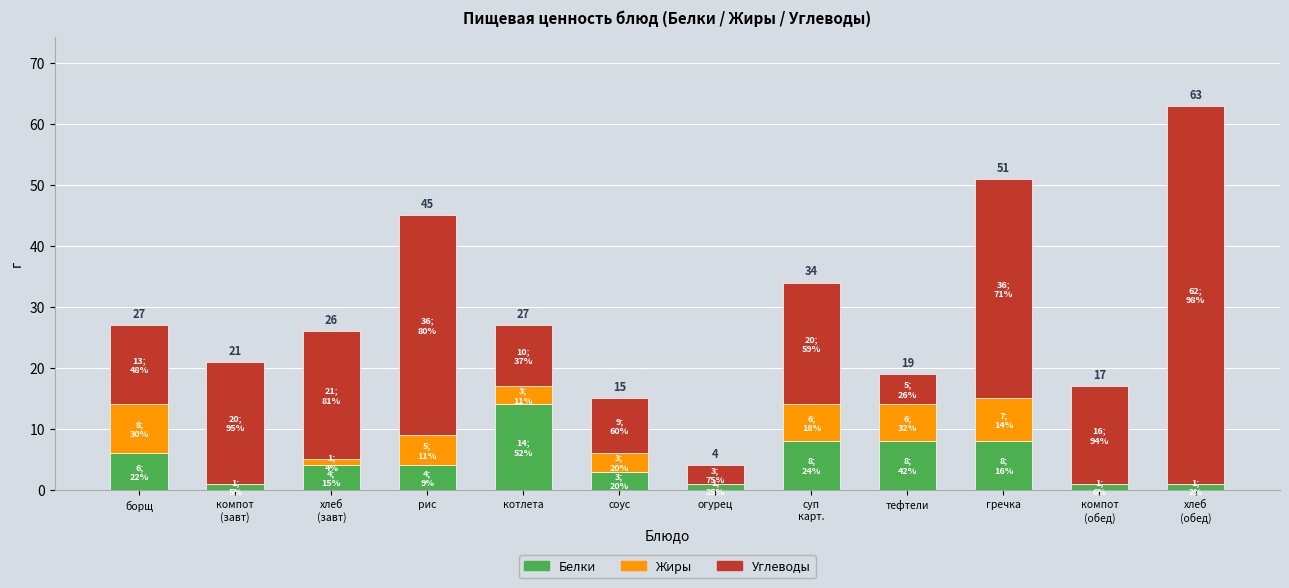

How many data points does each series have?

12